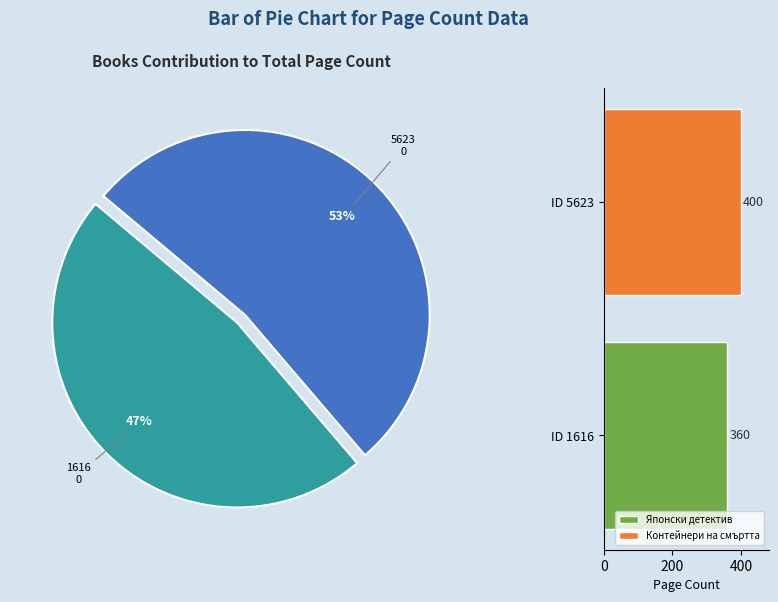

What percentage is the 5623 slice, to the nearest percent?

53%